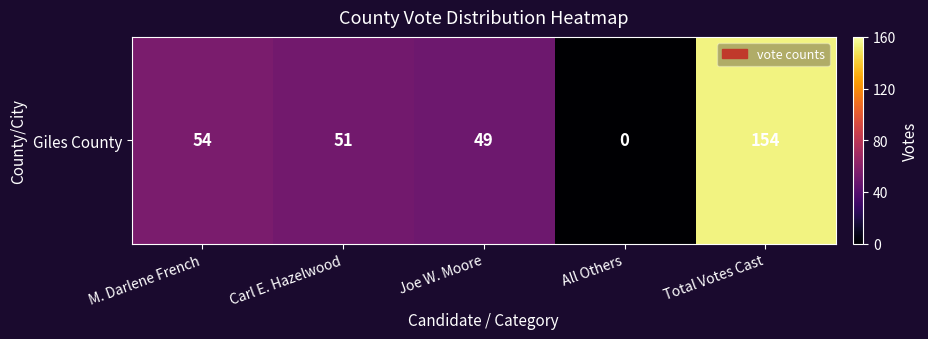

Where does the data first go above 51?

M. Darlene French